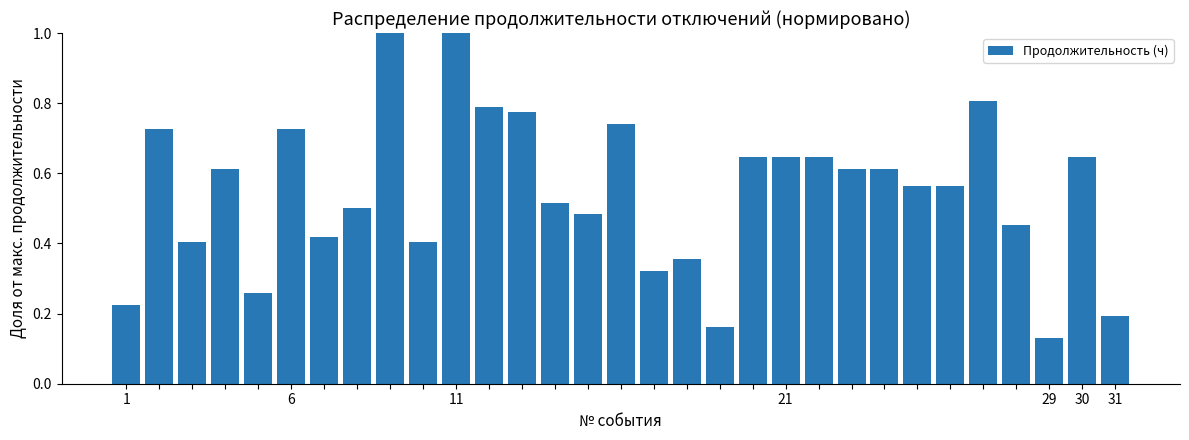

What is the difference between the second highest and minimum values?

0.9